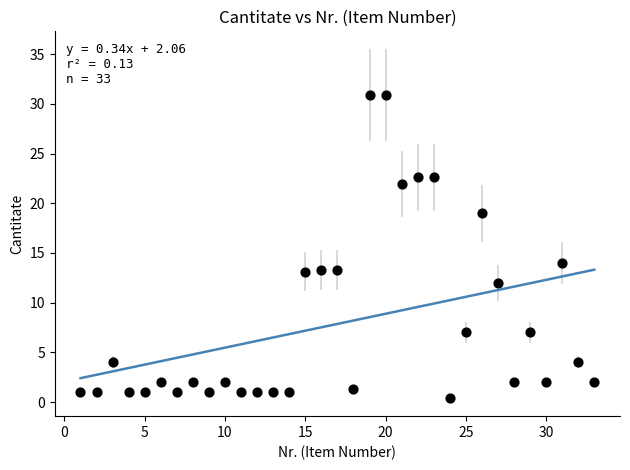

What Y value in the scatter plot is closest to 15?

14.0